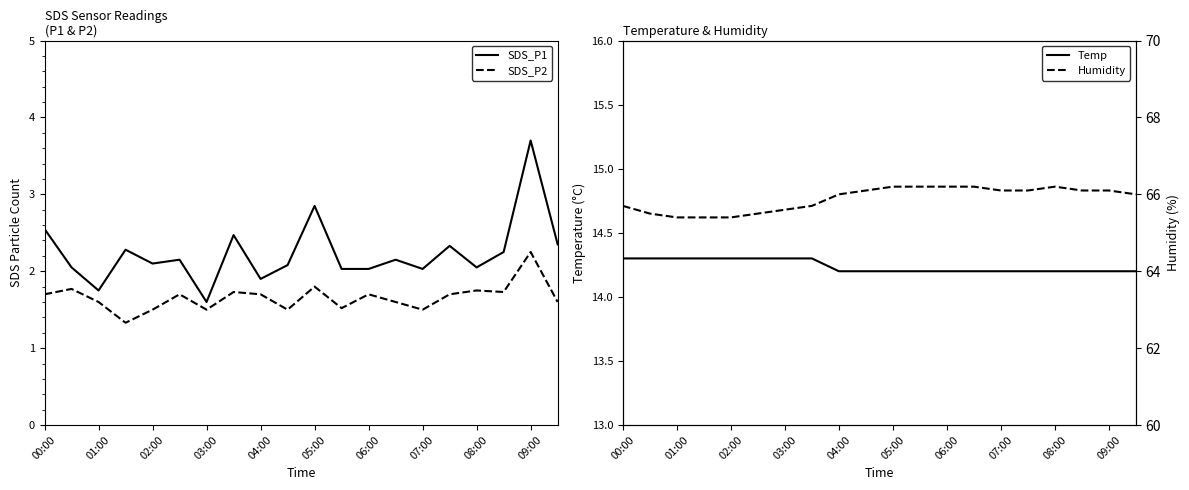

What are all the series names shown in the legend?

SDS_P1, SDS_P2, Temp, Humidity